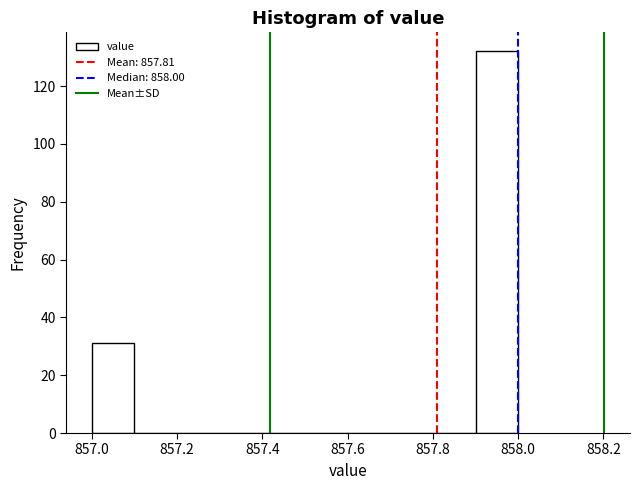

Reading left to right, transcribe this chart: for each bar, give the range it covers on the x-axis and its height. The values are not printed on the chart, so give them approximately, as read against the axis.

857.0 to 857.1: 32
857.1 to 857.2: 0
857.2 to 857.3: 0
857.3 to 857.4: 0
857.4 to 857.5: 0
857.5 to 857.6: 0
857.6 to 857.7: 0
857.7 to 857.8: 0
857.8 to 857.9: 0
857.9 to 858.0: 132